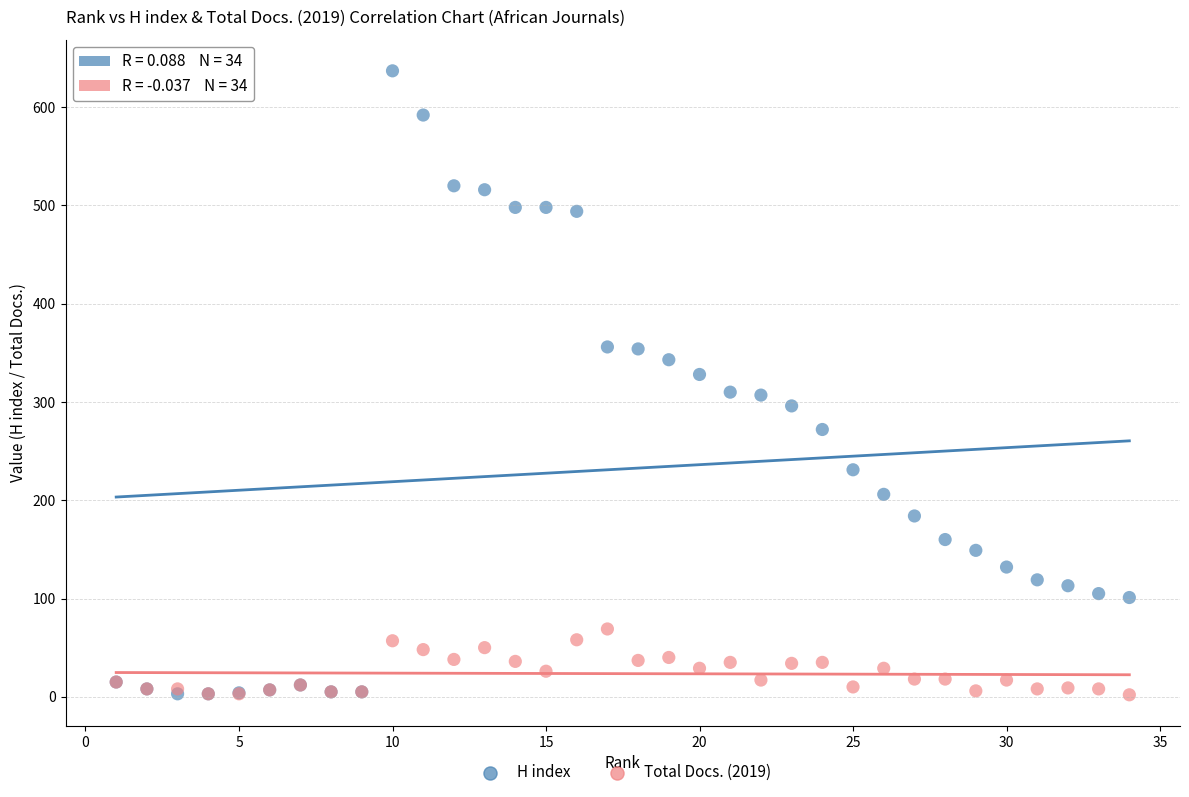

Which series contains the highest Y value?

H index